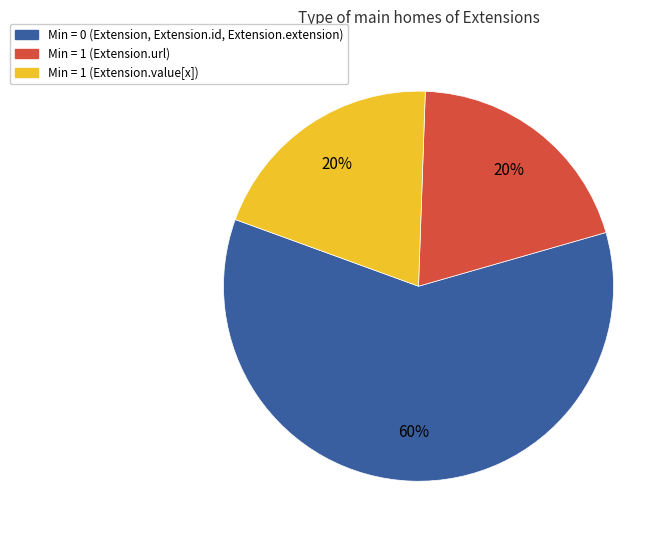

To the nearest percent, what is the difference between the largest and smallest slice percentages?

40%